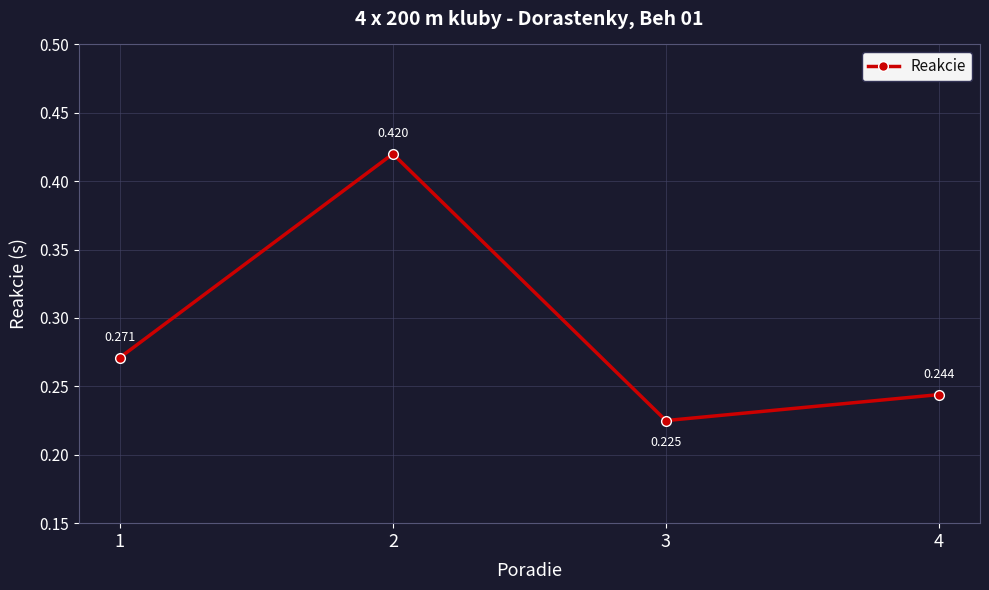

True or false: the data has more than 2 interior local peaks.

False